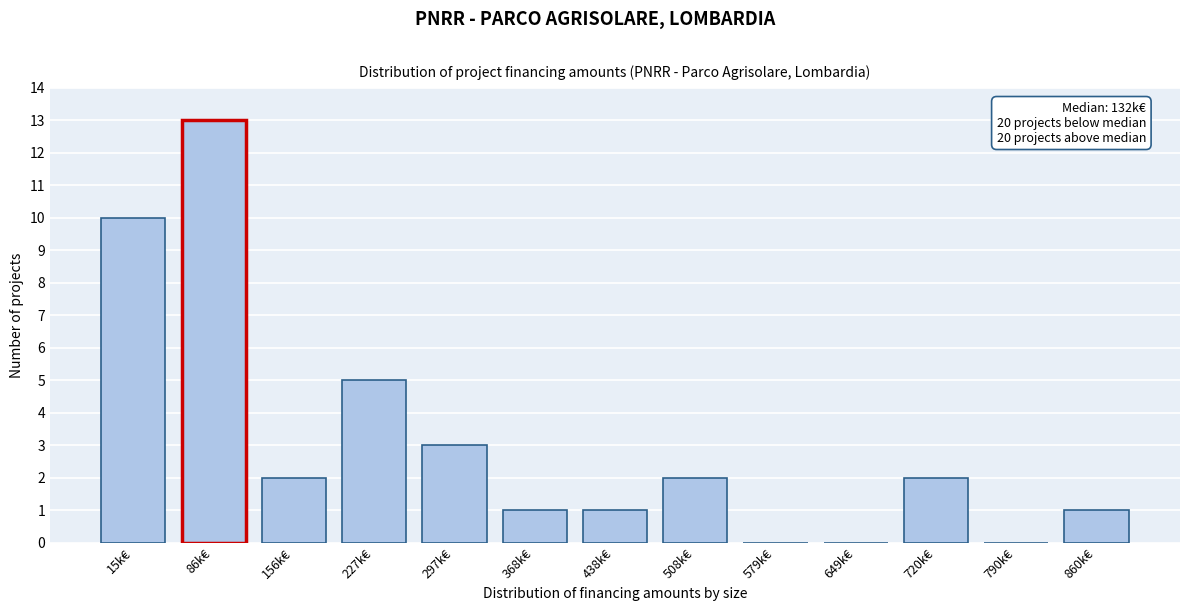

Reading right to left, list all the values displayed in this chart.

860k€=1	790k€=0	720k€=2	649k€=0	579k€=0	508k€=2	438k€=1	368k€=1	297k€=3	227k€=5	156k€=2	86k€=13	15k€=10